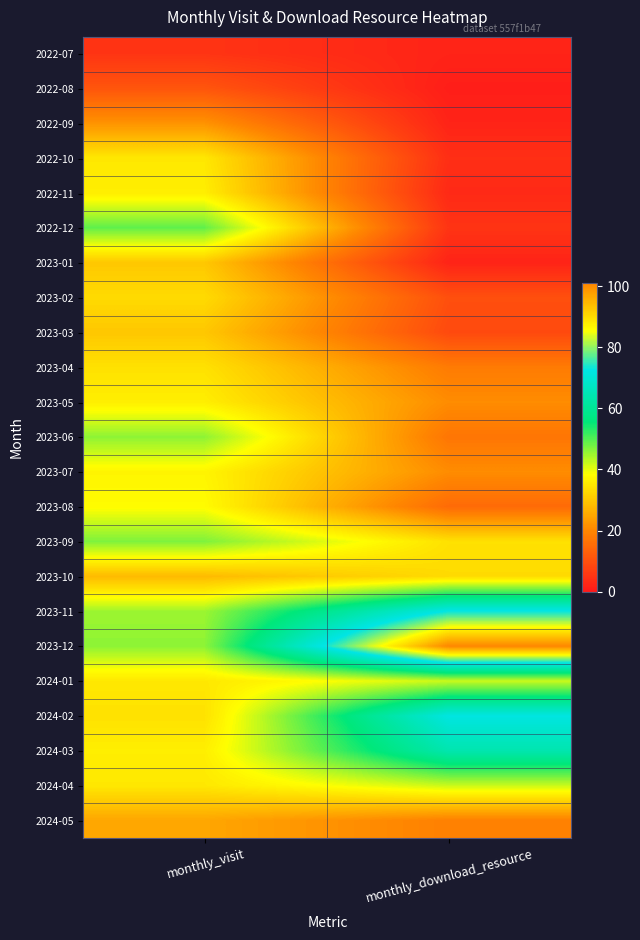

Rank the series at monthly_visit from highest to lowest value.

2022-12, 2023-09, 2023-06, 2023-12, 2023-11, 2023-08, 2023-07, 2022-11, 2023-05, 2024-03, 2022-10, 2024-01, 2024-04, 2023-04, 2024-02, 2023-02, 2023-01, 2023-03, 2023-10, 2024-05, 2022-09, 2022-08, 2022-07